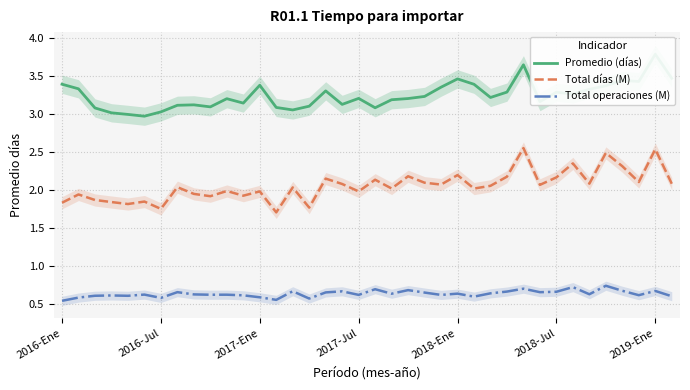

Rank the series by their average value, from lowest to highest.

Total operaciones (M), Total días (M), Promedio (días)